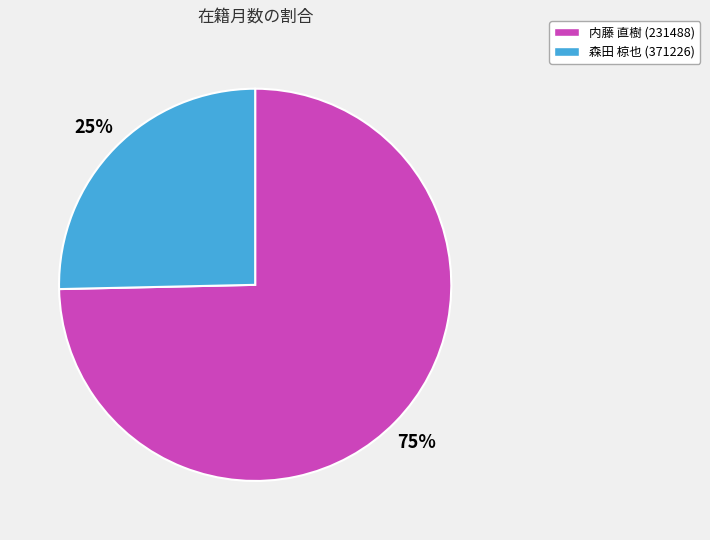

To the nearest percent, what is the combined percentage of 森田 椋也 (371226) and 内藤 直樹 (231488)?

100%